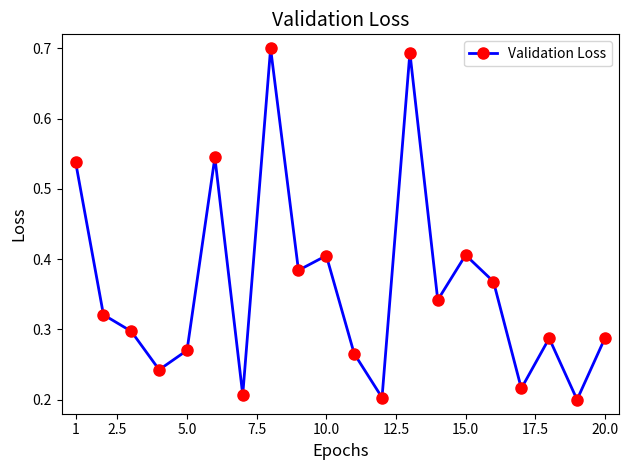

How many points are higher than both their immediate neighbors (excluding endpoints)?

6